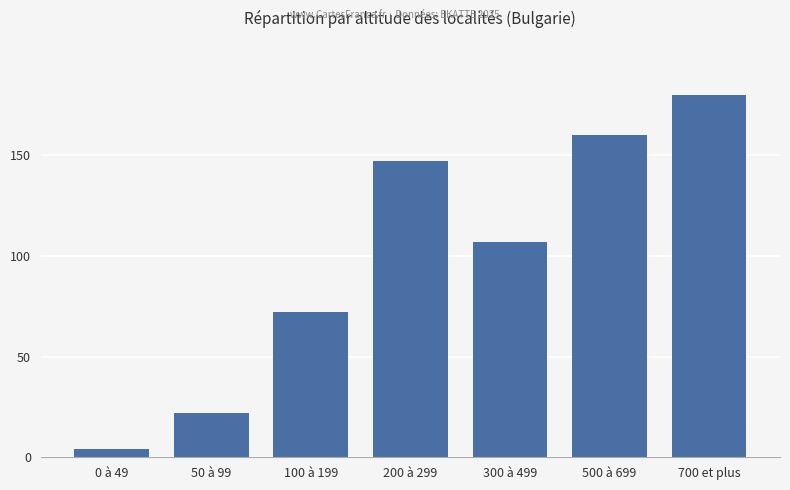

Rank the categories by value from highest to lowest.

700 et plus, 500 à 699, 200 à 299, 300 à 499, 100 à 199, 50 à 99, 0 à 49